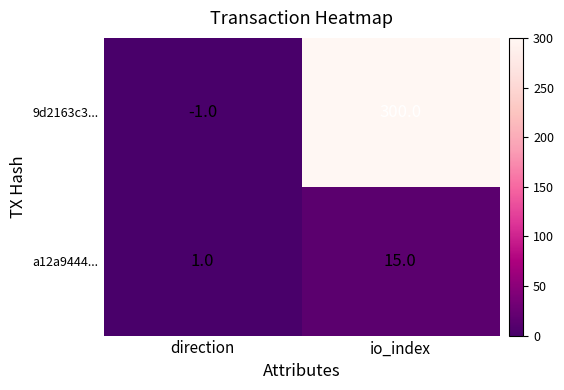

Which series changed the most between direction and io_index?

9d2163c3...